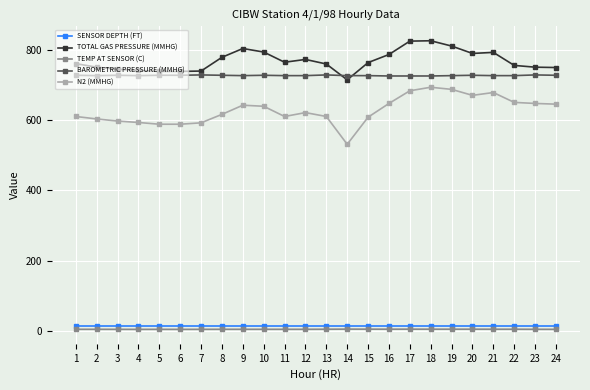

How many lines are shown in the chart?

5